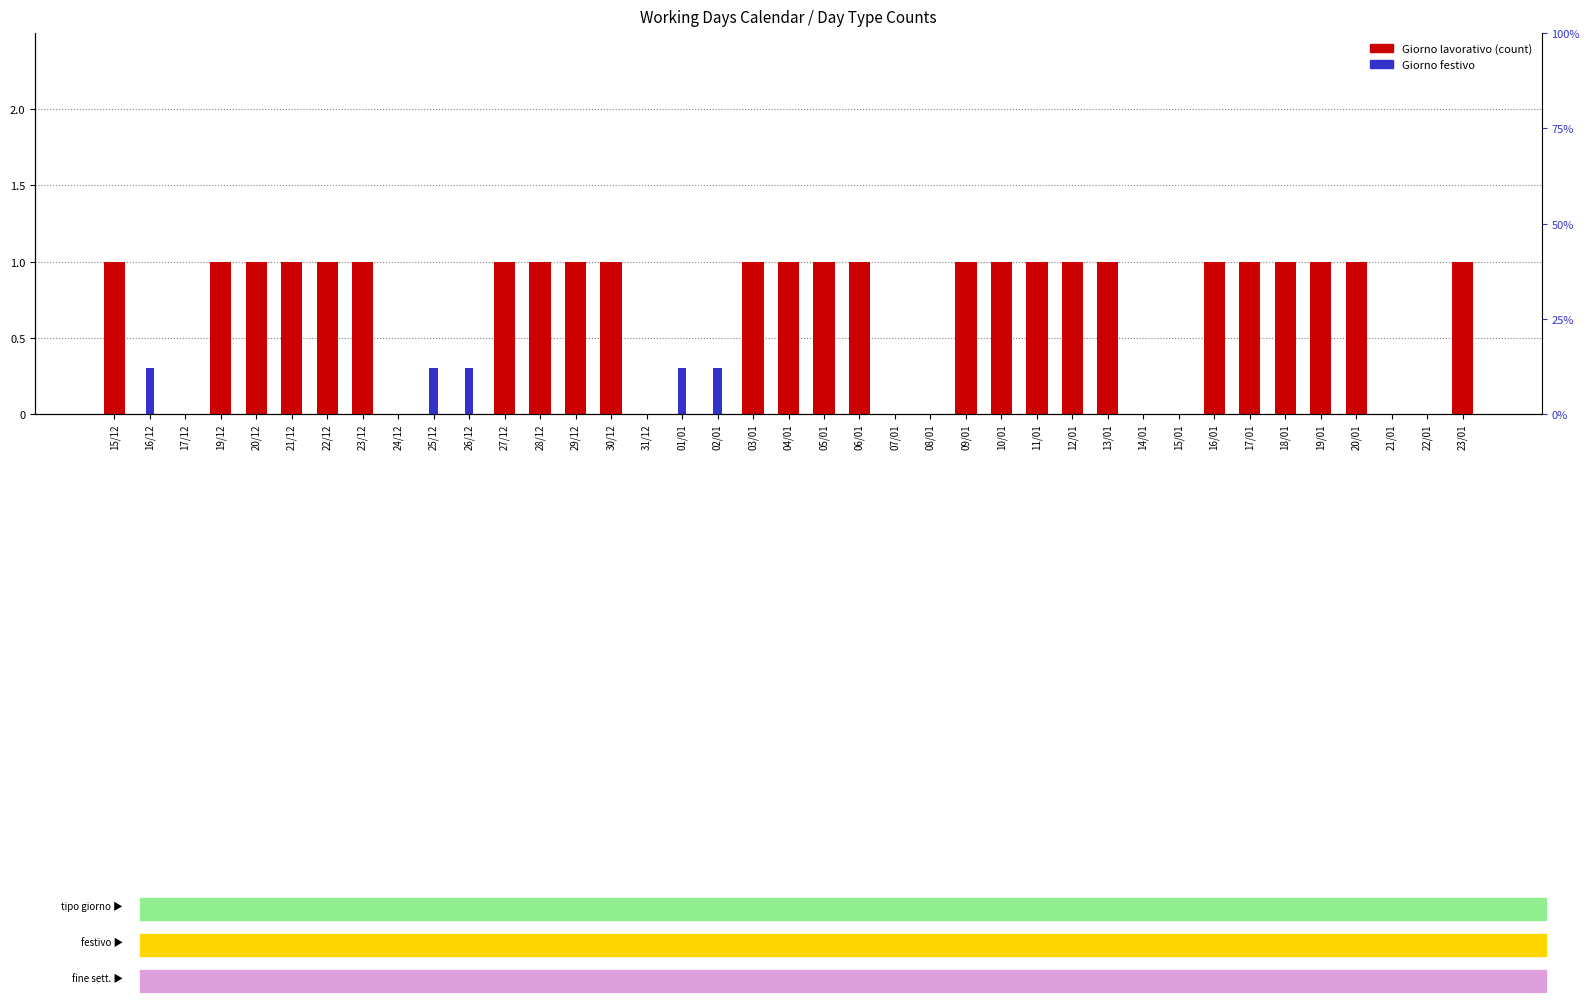

Where is Giorno lavorativo nearest to the value 0?

16/12